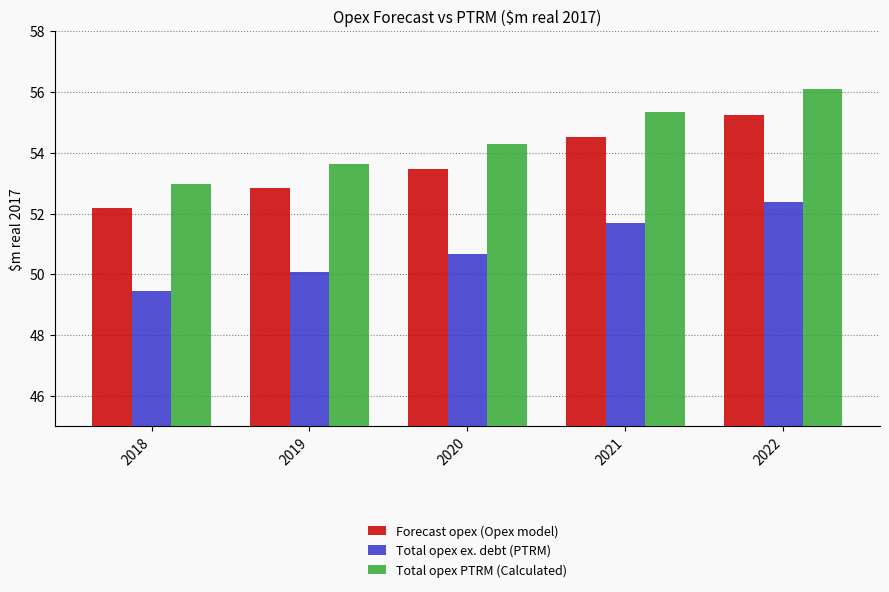

Reading right to left, list all the values displayed in this chart.

Forecast opex (Opex model): 2022=55.2	2021=54.5	2020=53.5	2019=52.8	2018=52.2
Total opex ex. debt (PTRM): 2022=52.4	2021=51.7	2020=50.7	2019=50.1	2018=49.5
Total opex PTRM (Calculated): 2022=56.1	2021=55.3	2020=54.3	2019=53.6	2018=53.0